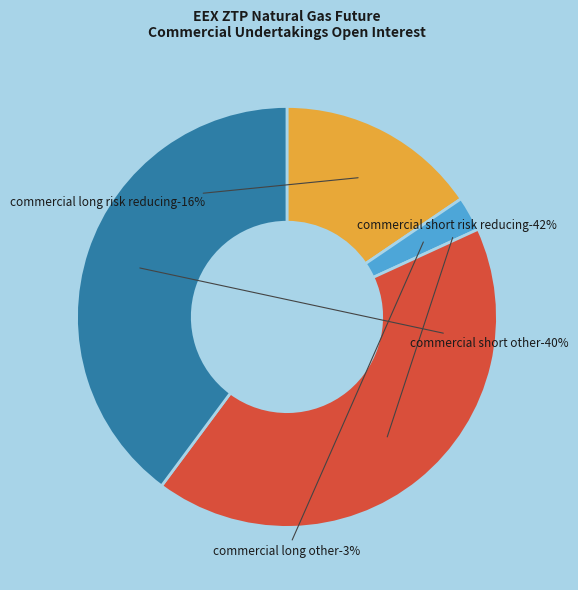

What is the largest slice in the pie chart?

Commercial Short (Risk Reducing)